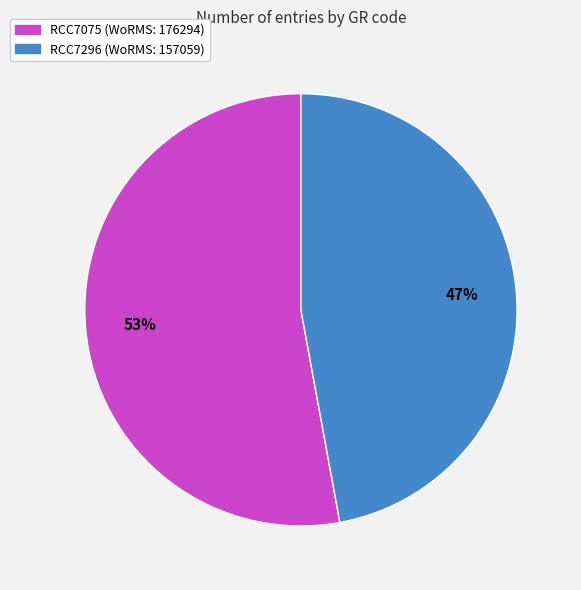

Rank the categories by value from lowest to highest.

RCC7296, RCC7075